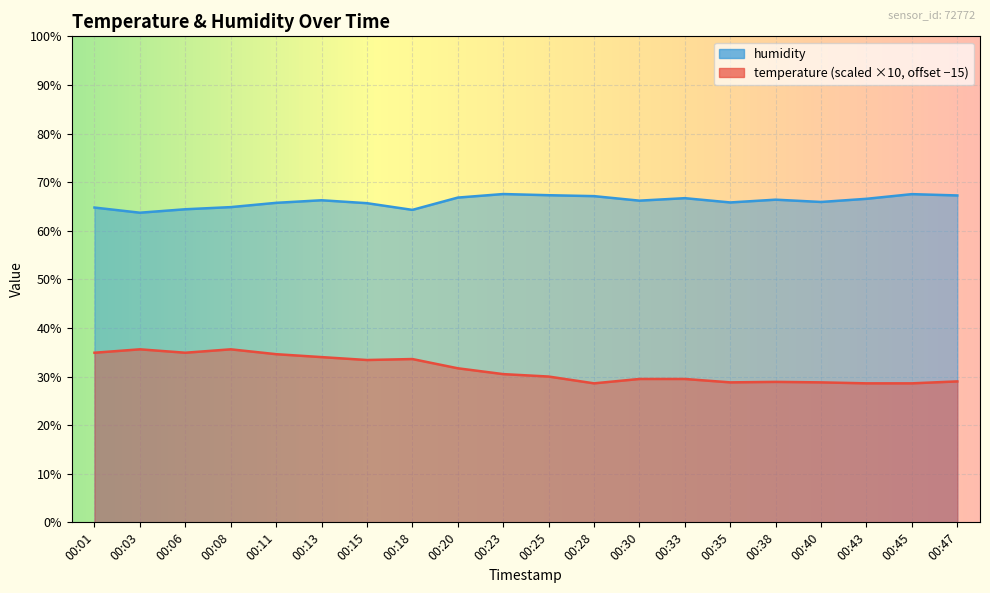

What is the difference between the maximum and minimum values in the temperature series?

7.0